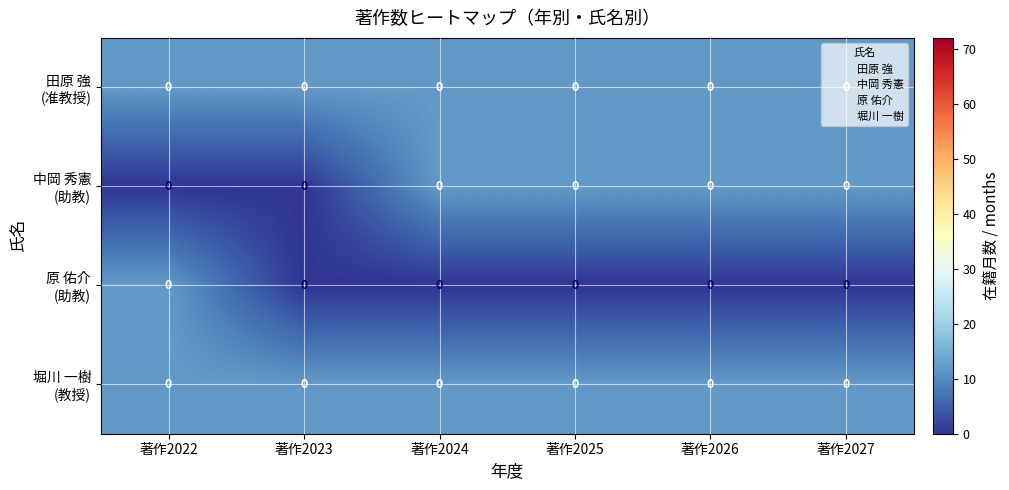

What is the average value of the 原 佑介 (助教) series?

2